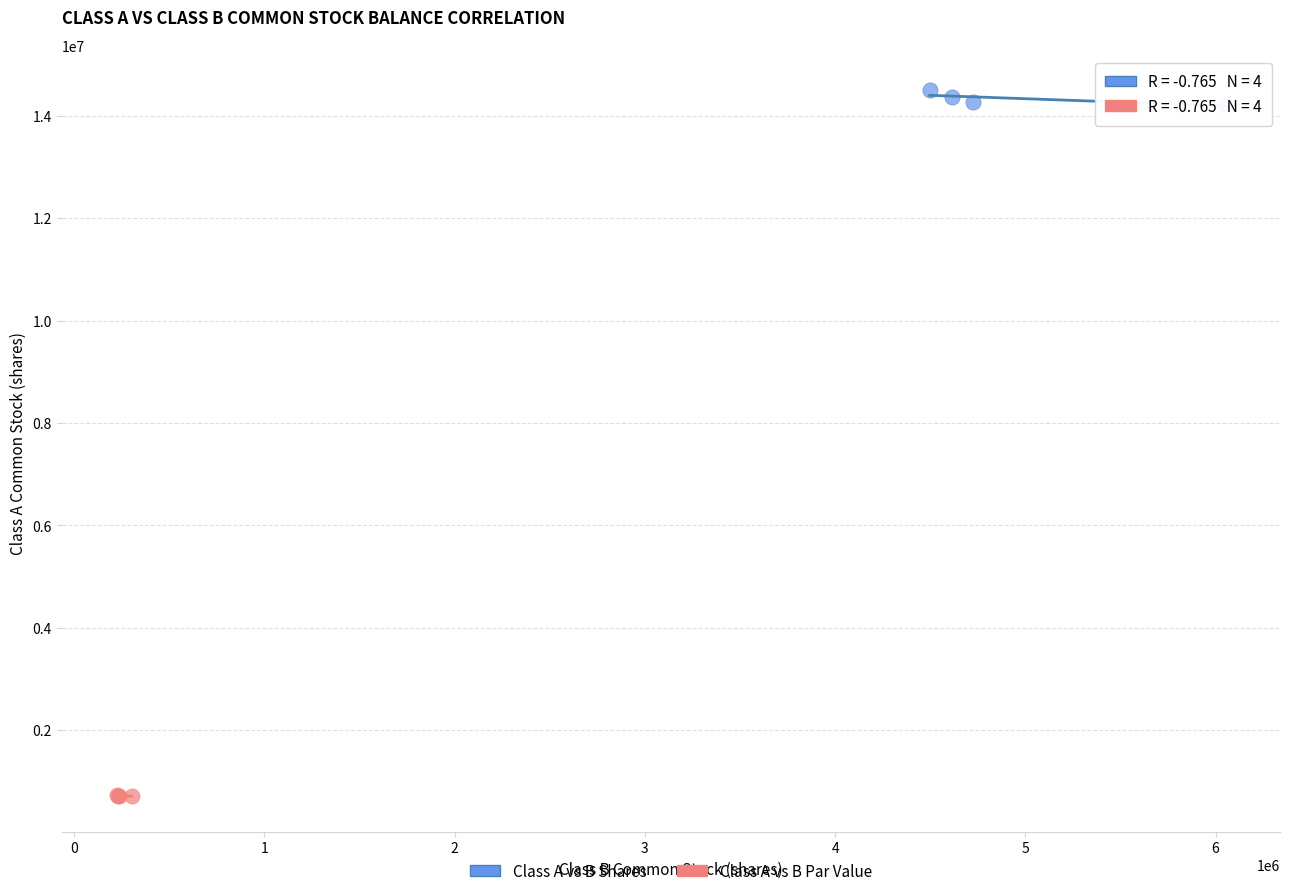

Which series contains the highest Y value?

Class A vs B Shares